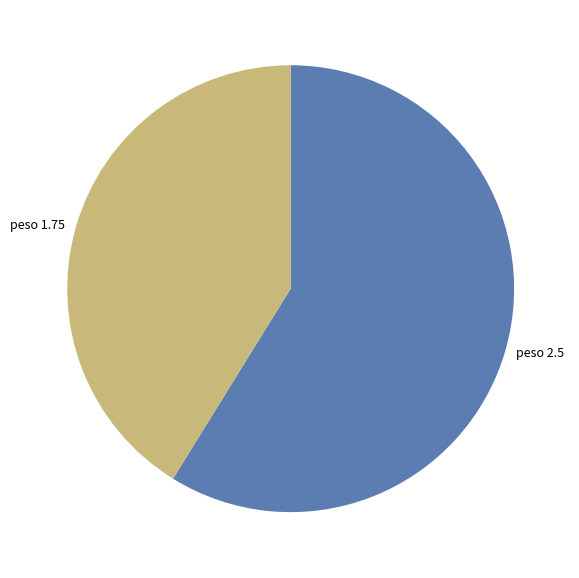

Approximately how many times larger is the value at peso 2.5 compared to peso 1.75?

1.4